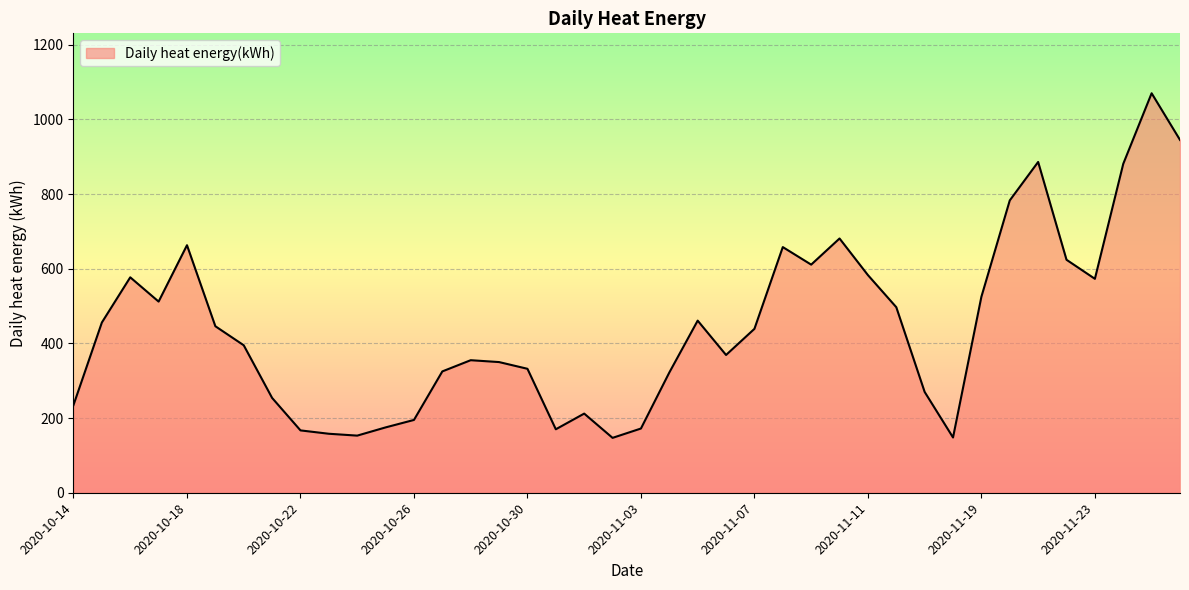

What is the minimum value shown in the chart?

147